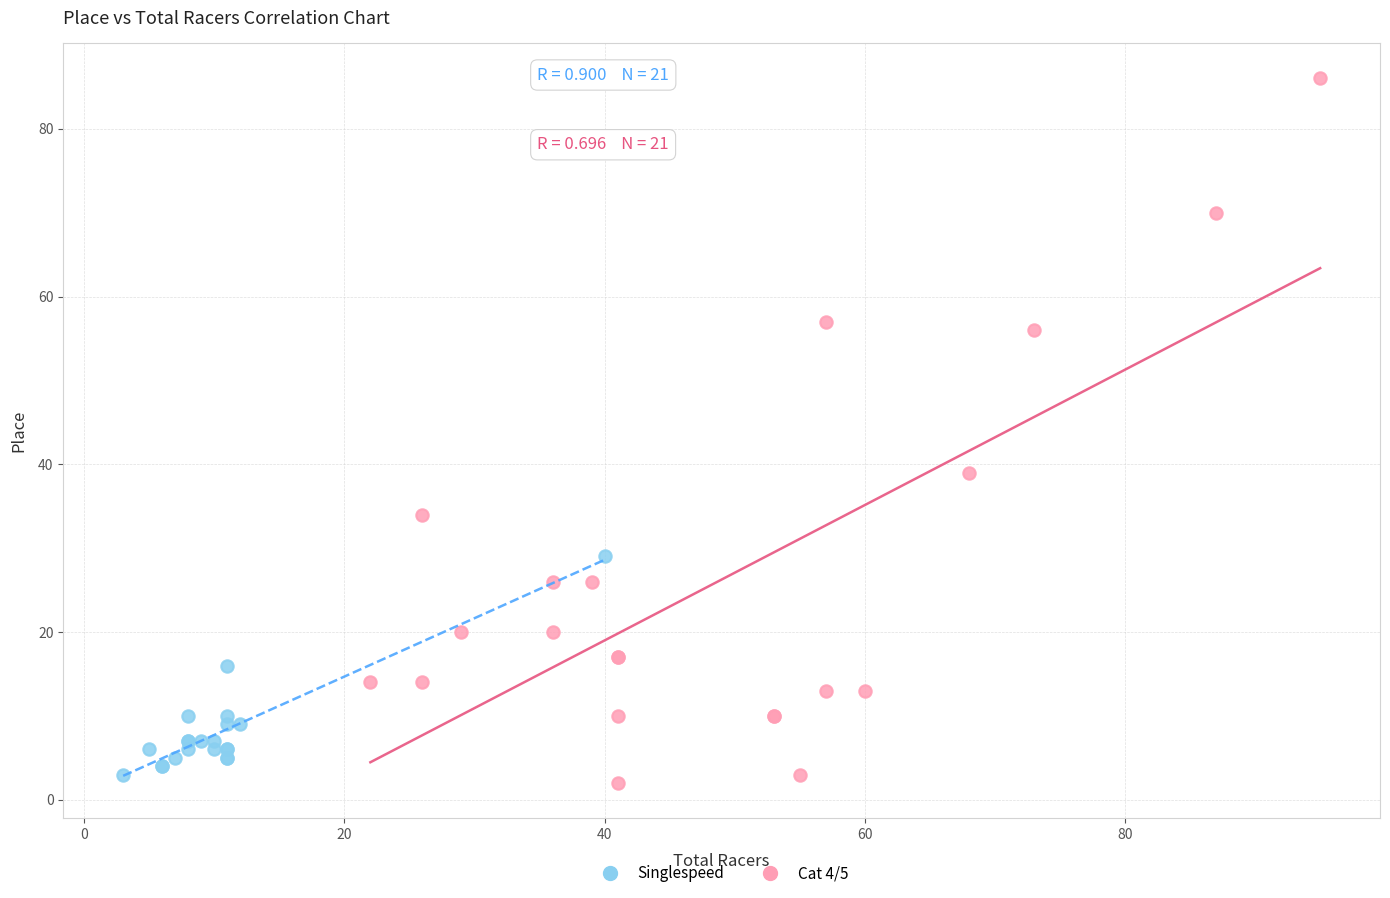

Which series contains the lowest Y value?

Cat 4/5